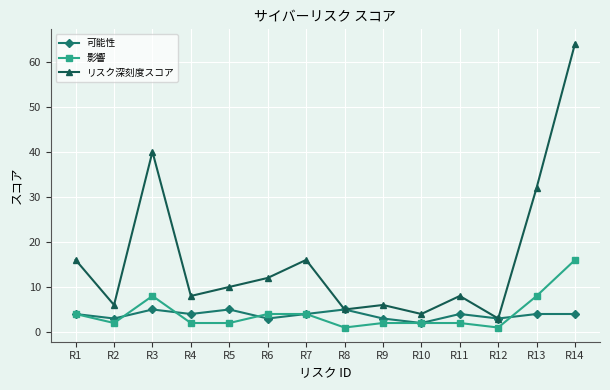

Which category has the highest value in the リスク深刻度スコア series?

R14